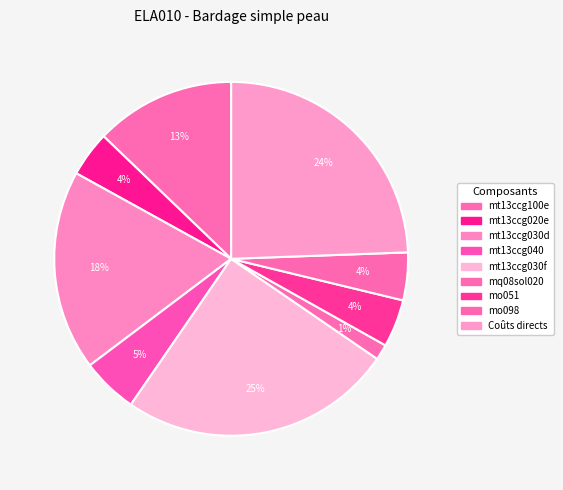

Between mt13ccg030f and mo051, which is larger?

mt13ccg030f